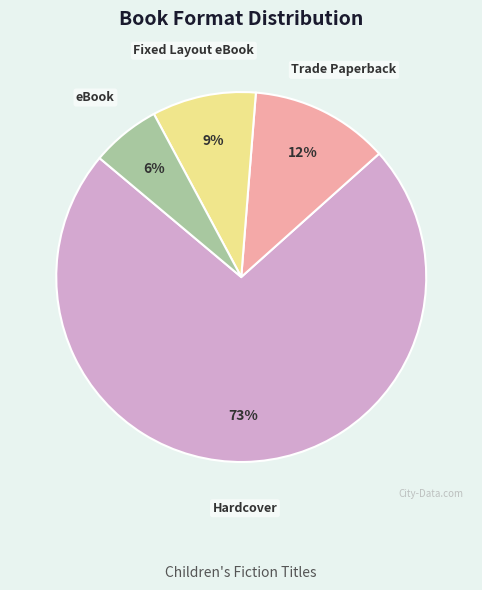

To the nearest percent, what is the average slice percentage?

25%